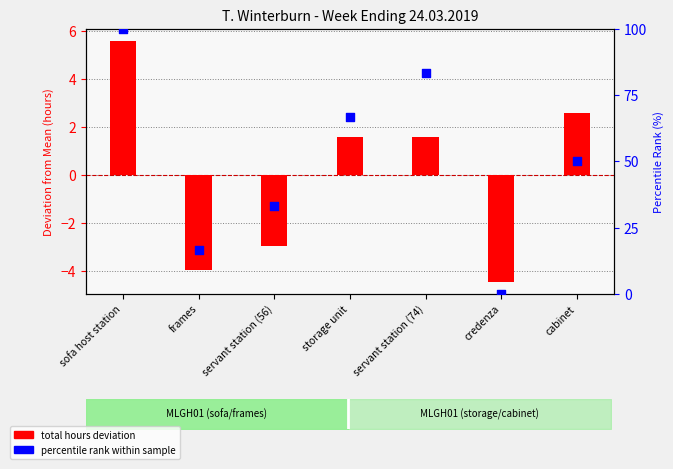

At which category is the sum across all series the highest?

sofa host station